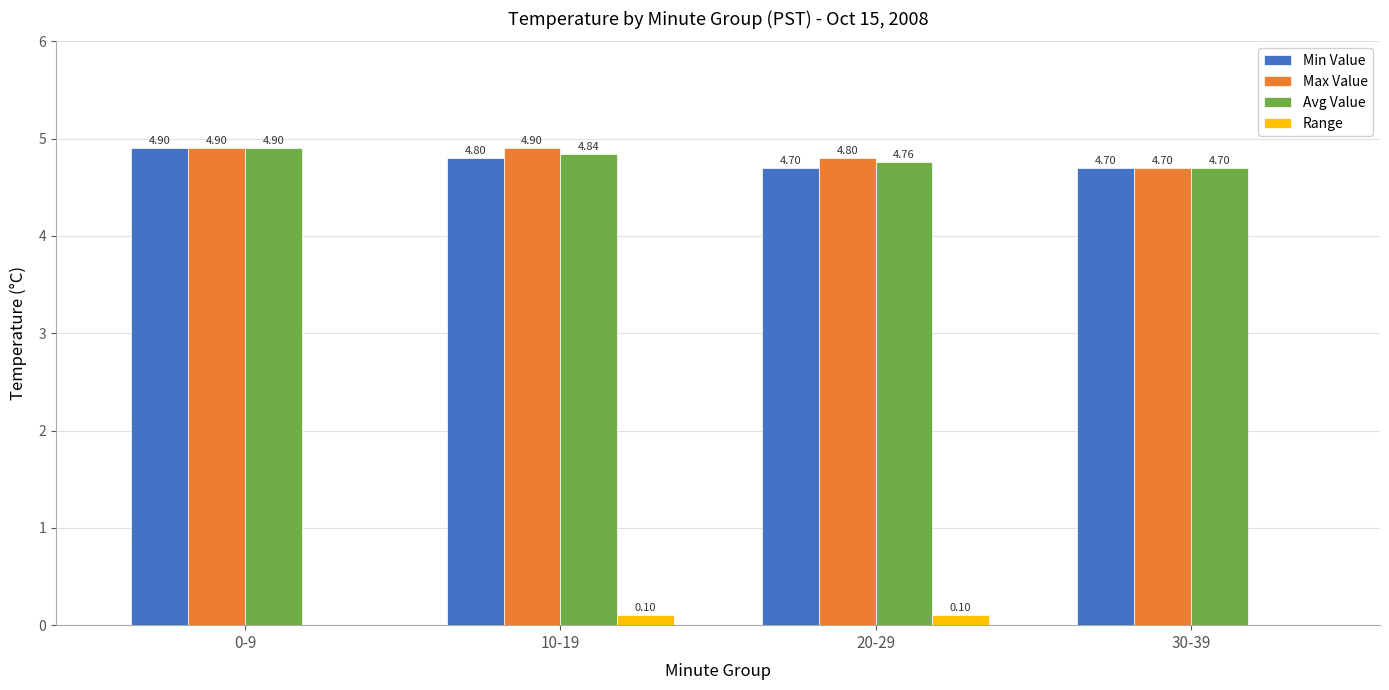

Which series has the largest total across all categories?

Max Value